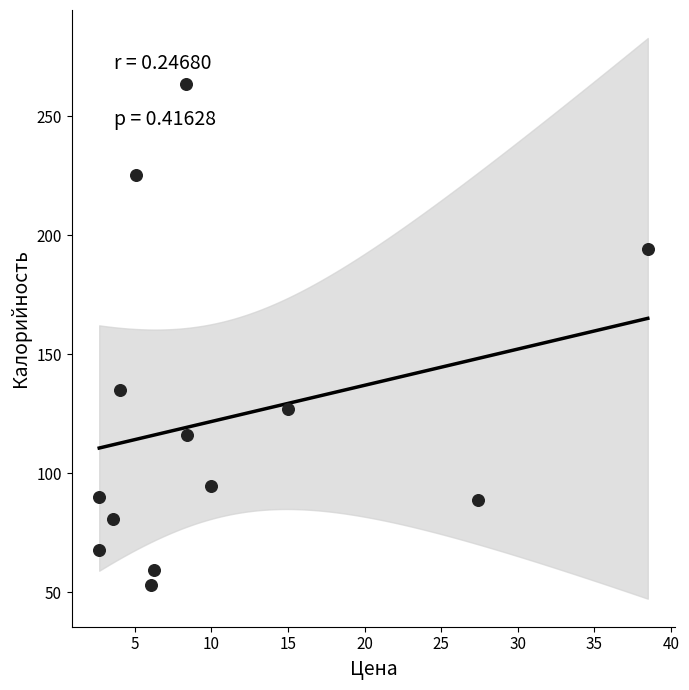

What Y value in the scatter plot is closest to 158?

135.2